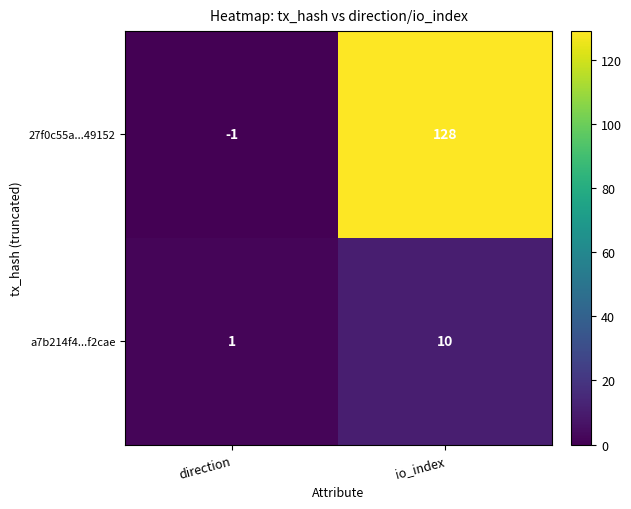

Reading left to right, extract all data points from this chart.

27f0c55a...49152: -1	128
a7b214f4...f2cae: 1	10